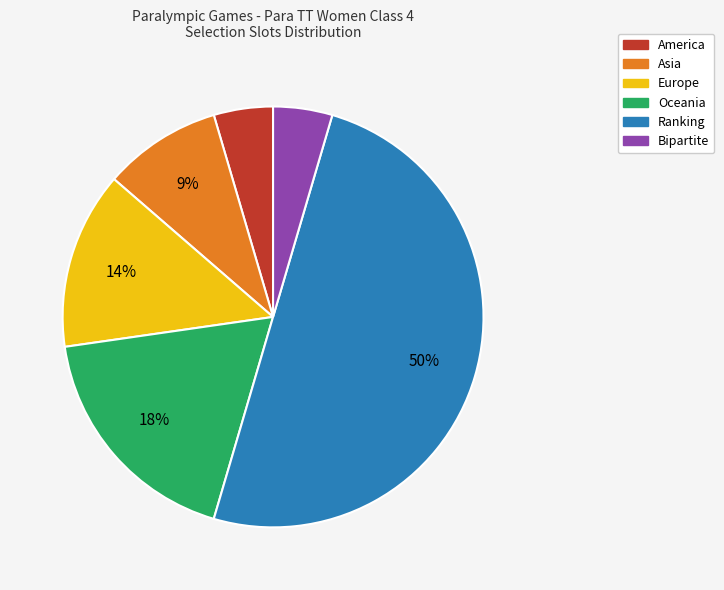

Is it true that Bipartite is 5% of the pie?

True